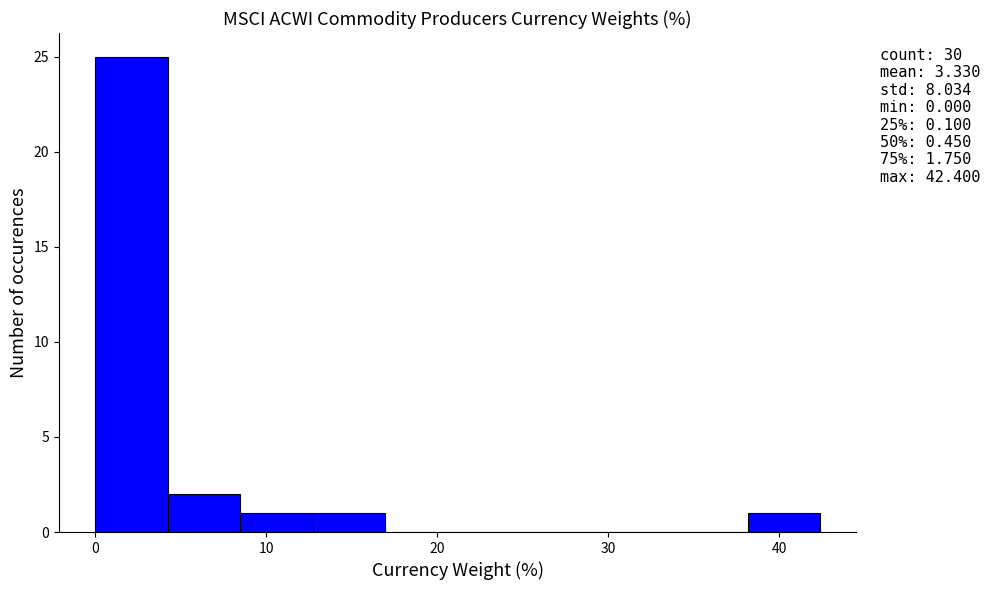

Which range on the x-axis has the tallest bar?

0 to 4